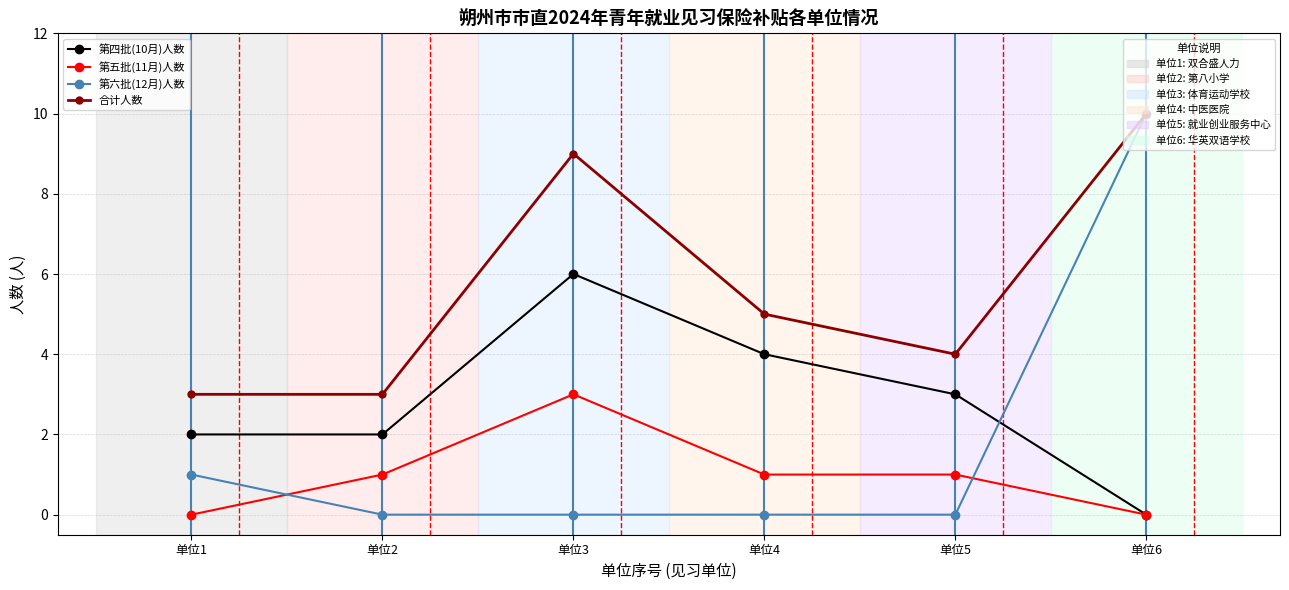

What is the greatest value displayed?

10